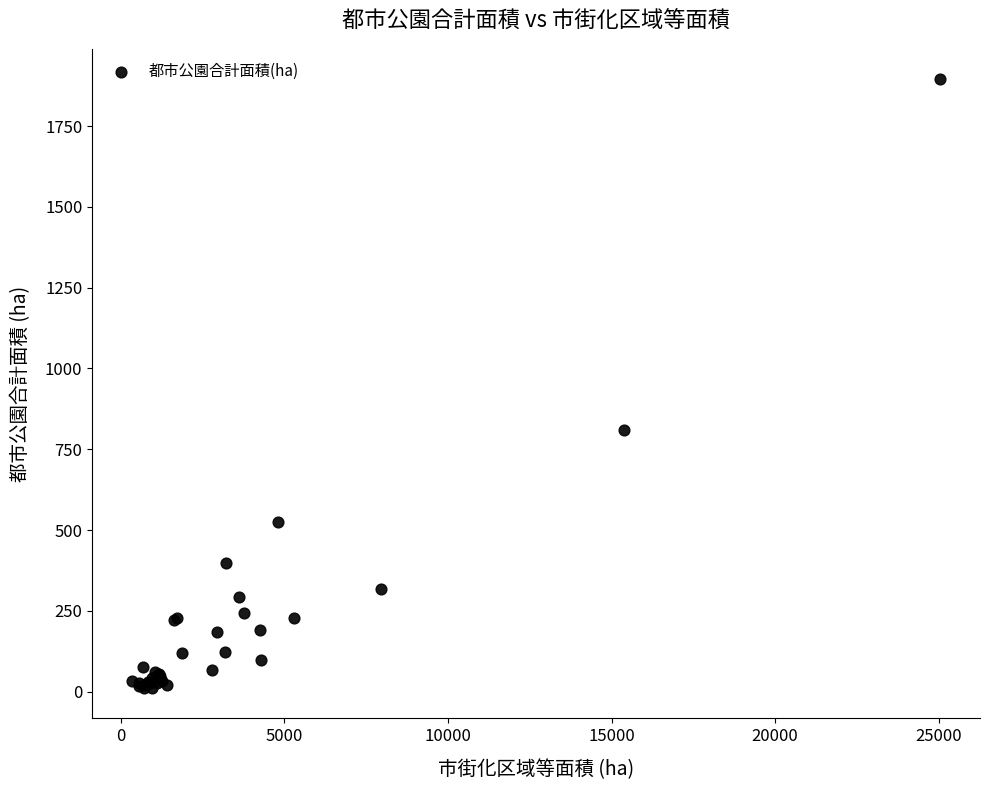

What Y value in the scatter plot is closest to 953?

810.1